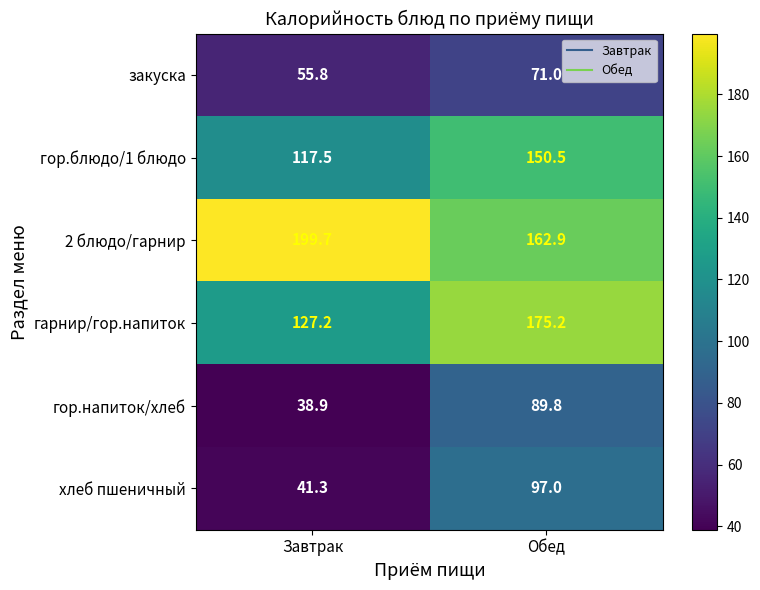

What is the average value of the гор.блюдо/1 блюдо series?

134.0